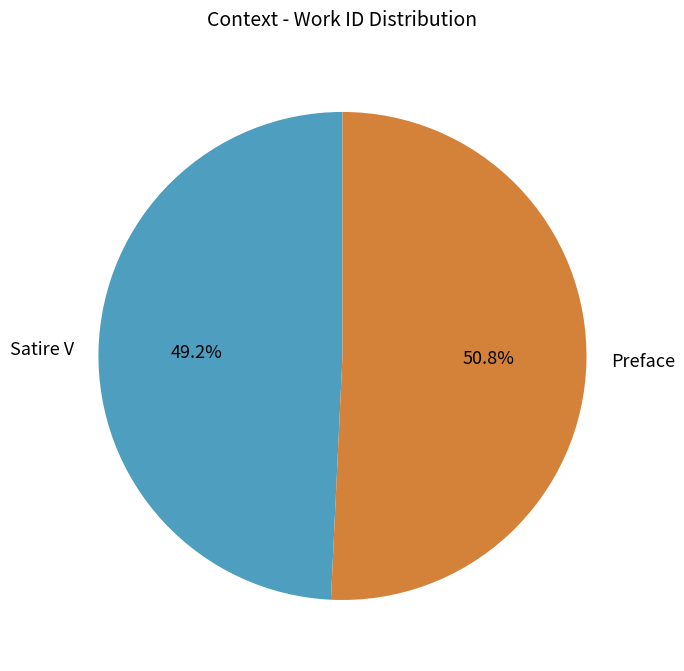

How many slices are in this pie chart?

2